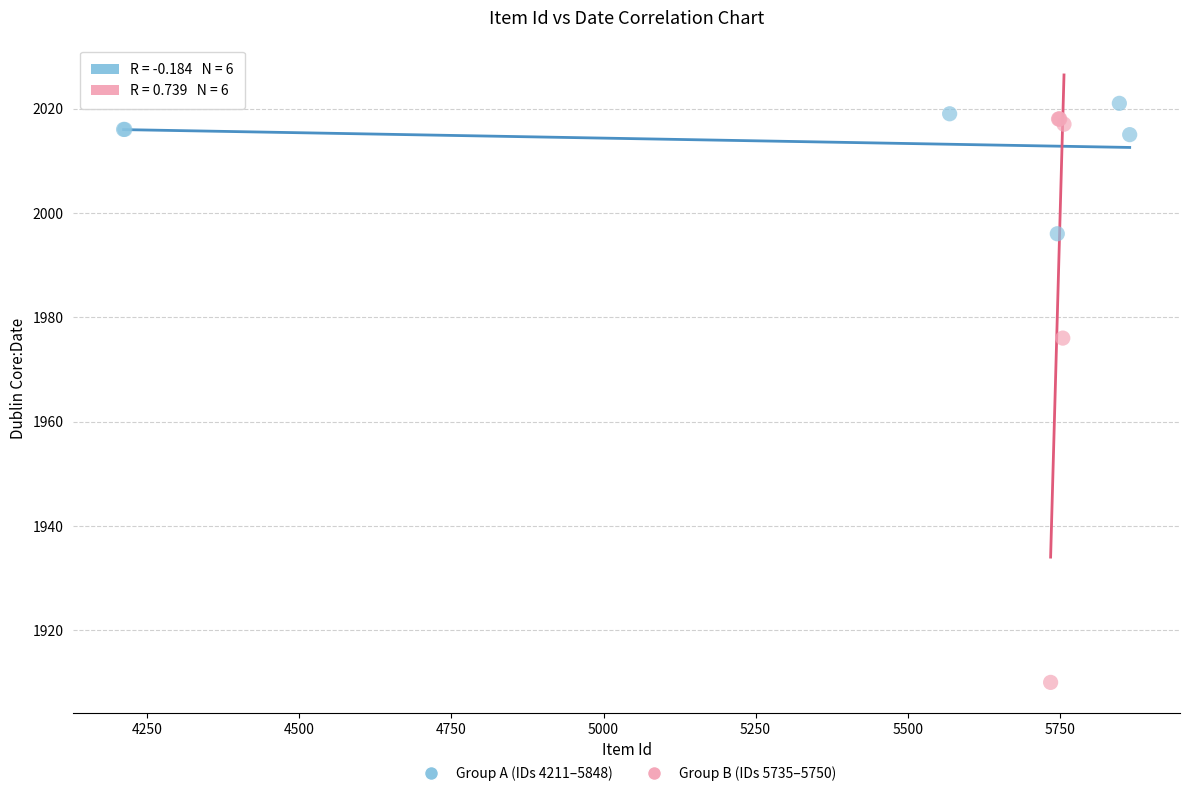

Which series reaches the maximum Y coordinate?

Group A (IDs 4211–5848)